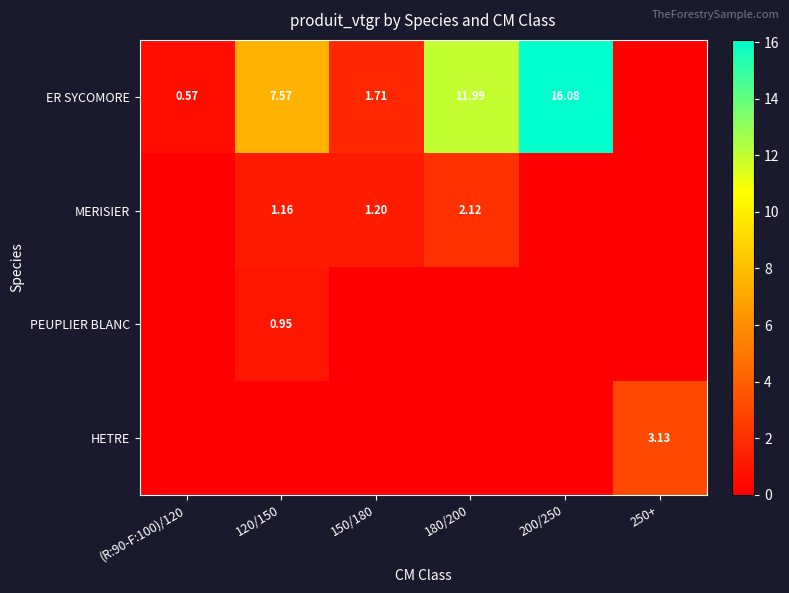

At 250+, list the series in order from smallest to largest.

ER SYCOMORE, MERISIER, PEUPLIER BLANC, HETRE